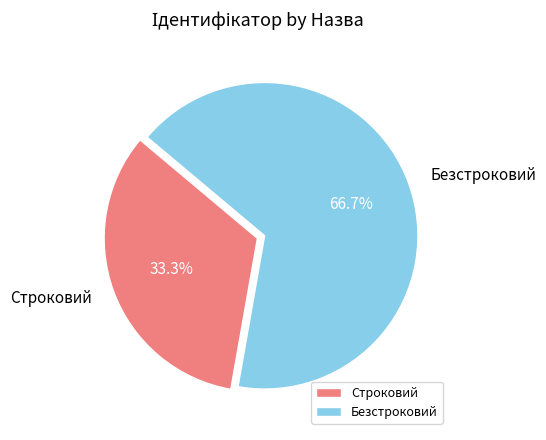

How many segments does this pie chart have?

2